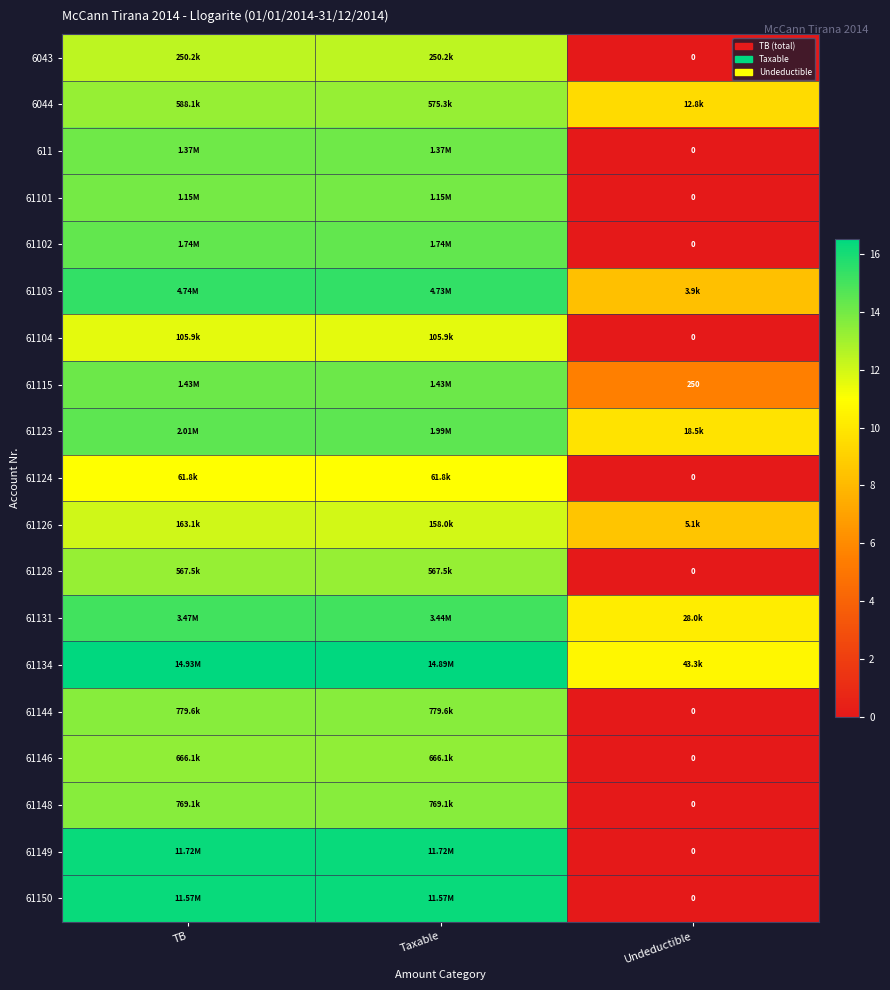

Rank the categories by 61115 value from highest to lowest.

TB, Taxable, Undeductible